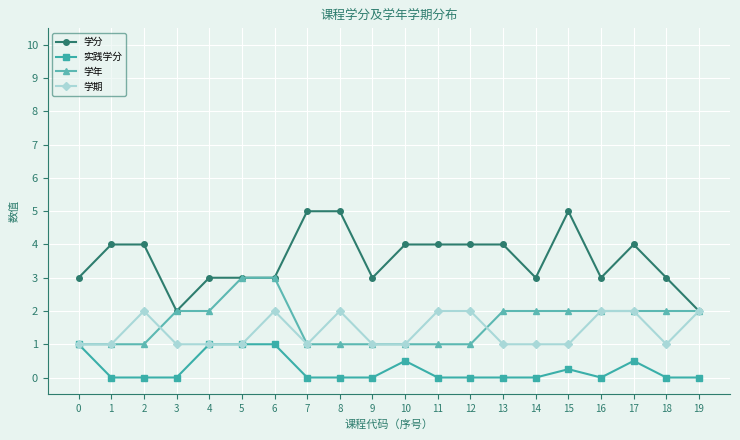

List the series in order of their peak value, highest first.

学分, 学年, 学期, 实践学分